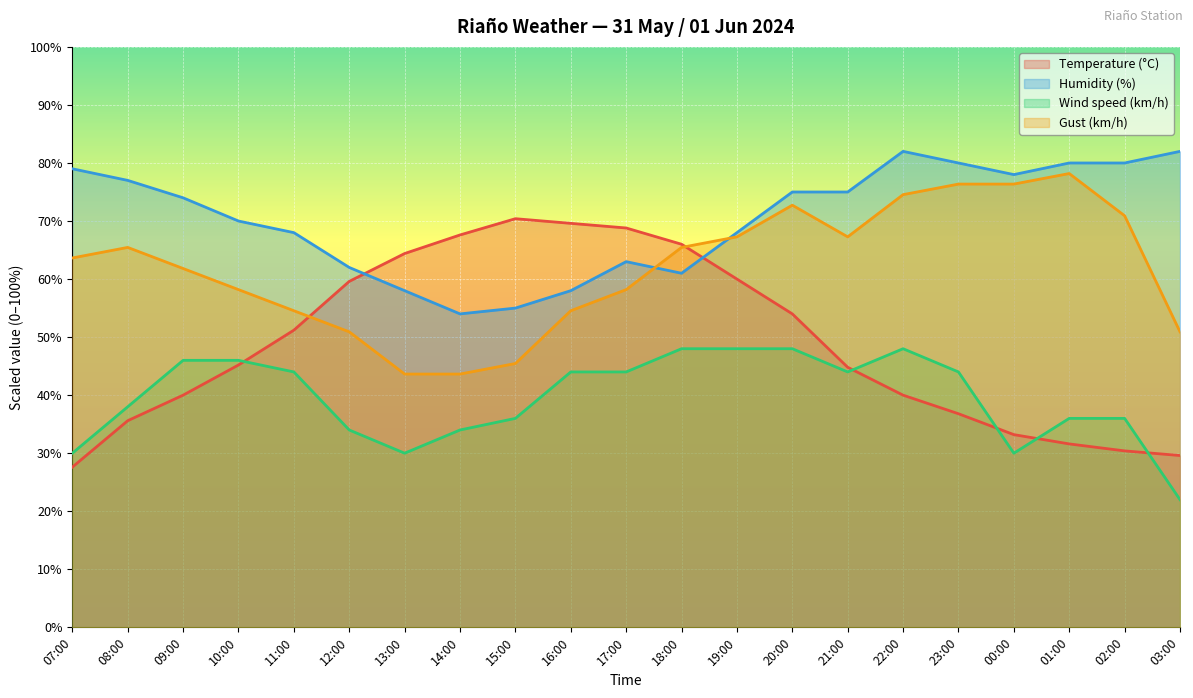

List the labels in order of Gust (km/h) value, smallest first.

13:00, 14:00, 15:00, 12:00, 03:00, 11:00, 16:00, 10:00, 17:00, 09:00, 07:00, 08:00, 18:00, 19:00, 21:00, 02:00, 20:00, 22:00, 23:00, 00:00, 01:00